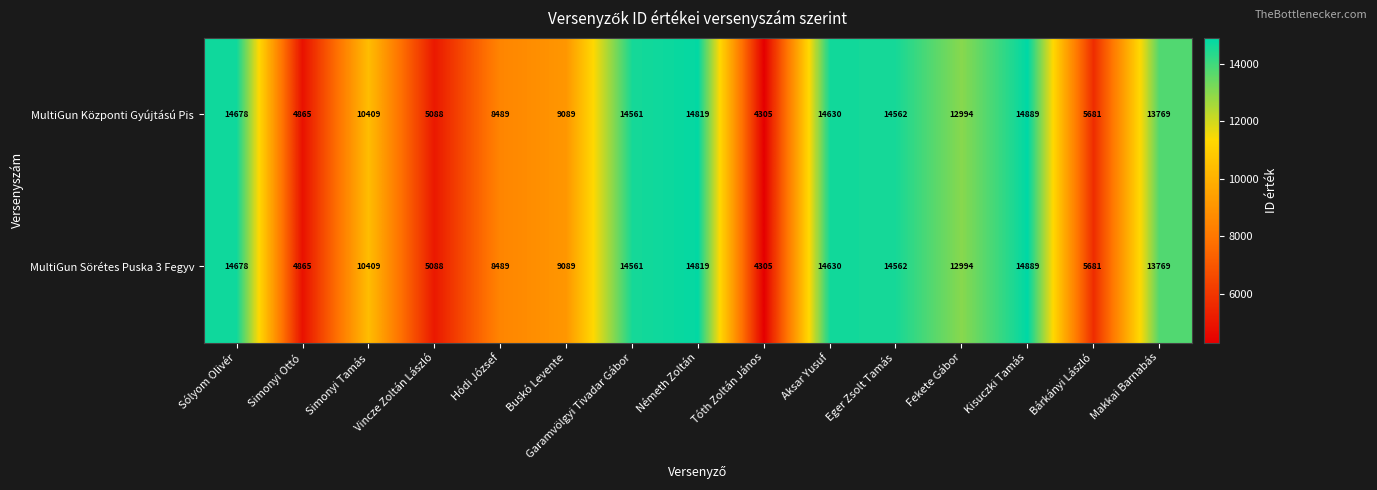

What is the sum of all MultiGun Központi Gyújtású Pis values?

162828